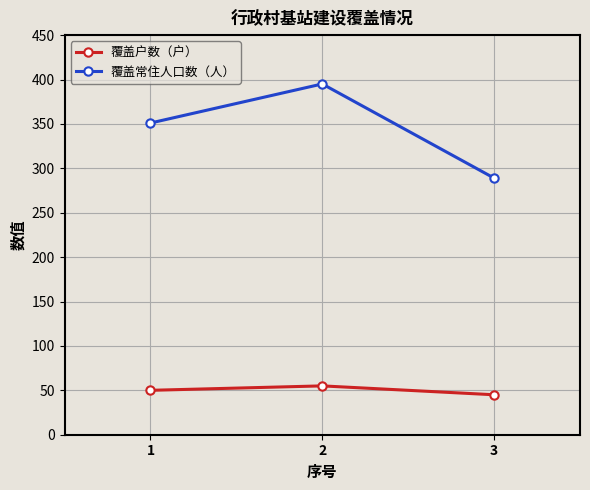

True or false: 覆盖常住人口数（人） has a value of 395 at 2.

True